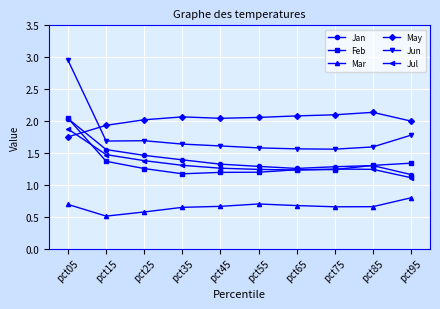

Does the chart display data point markers on the line(s)?

Yes